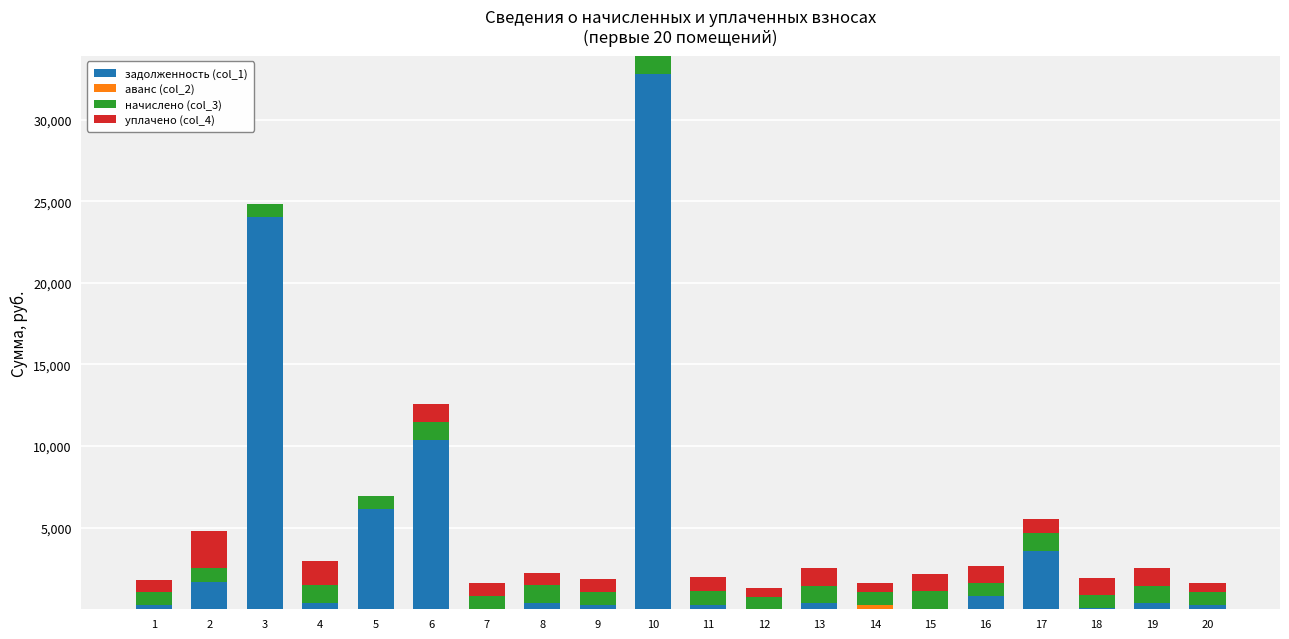

At which category is the sum across all series the highest?

10